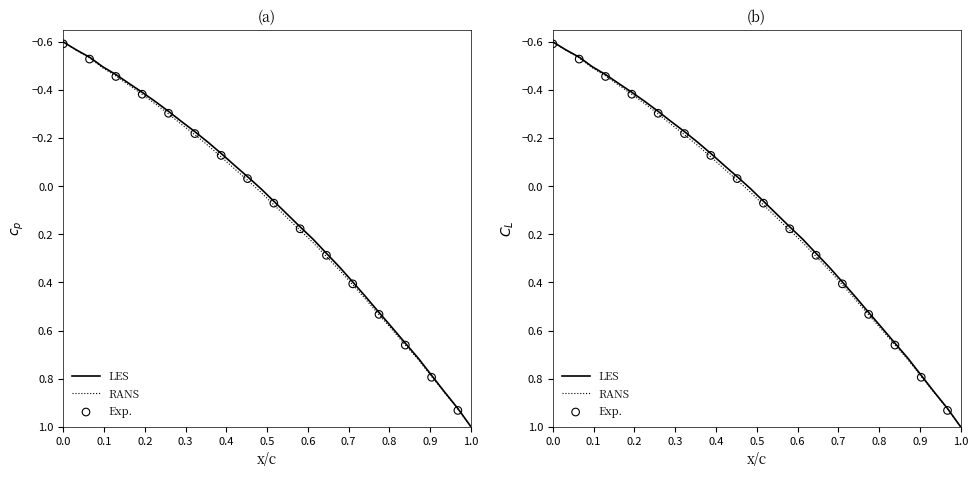

Between 223.5987 and 223.408, which is larger?

223.5987